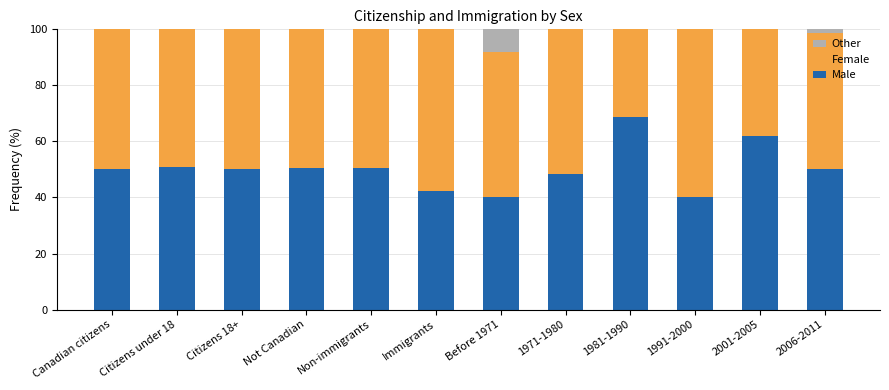

Rank the categories by Other value from lowest to highest.

Canadian citizens, Citizens under 18, Citizens 18+, Not Canadian, Non-immigrants, Immigrants, 1971-1980, 1981-1990, 1991-2000, 2001-2005, 2006-2011, Before 1971